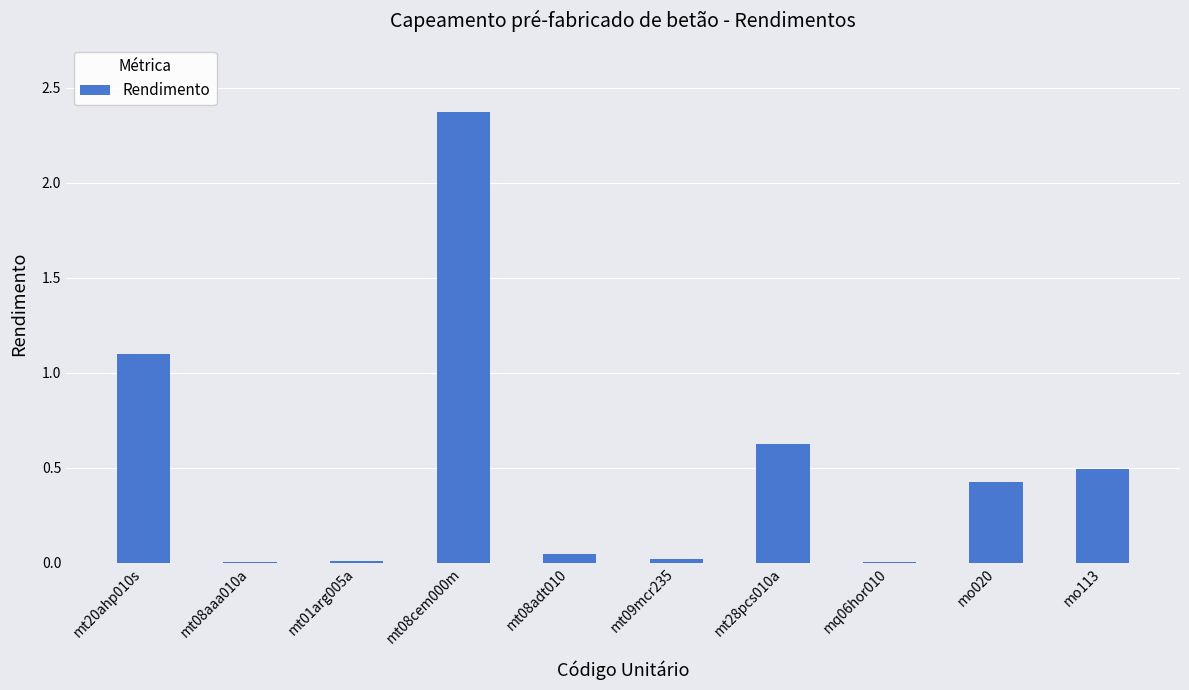

What is the average value?

0.5